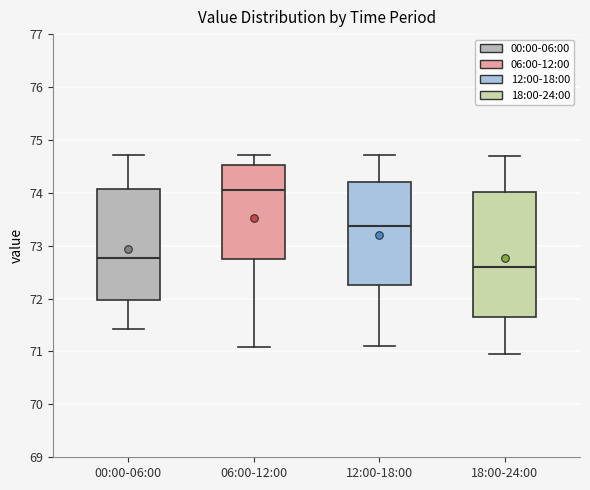

Which box's median line is the highest?

06:00-12:00